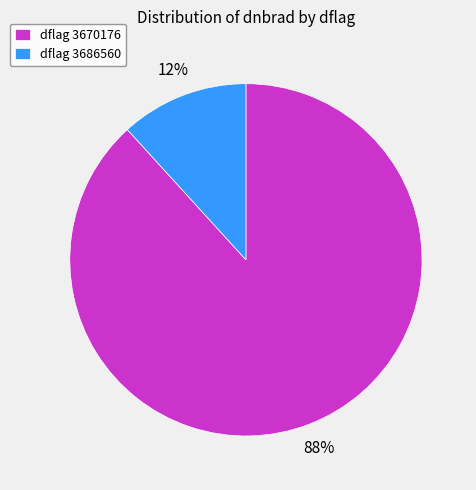

To the nearest percent, what portion does dflag 3686560 represent?

12%